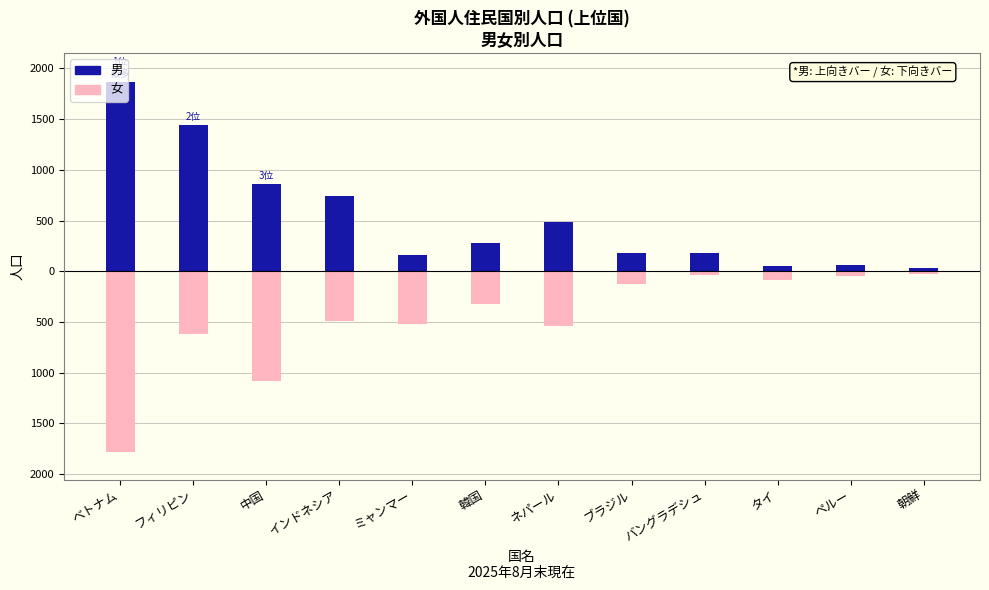

Where is 男 nearest to the value 951?

中国